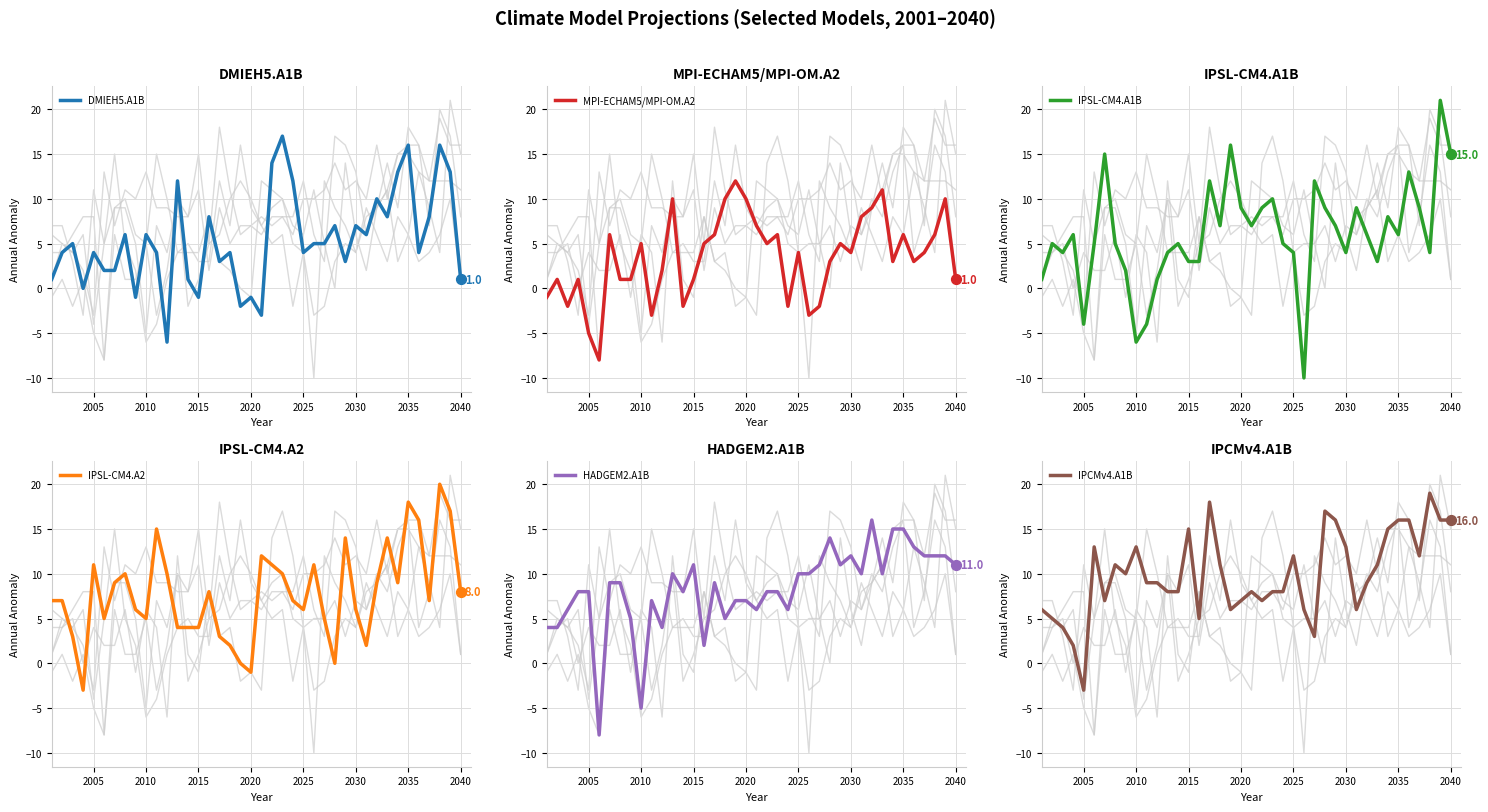

At how many categories does at least one series exceed 15?

11